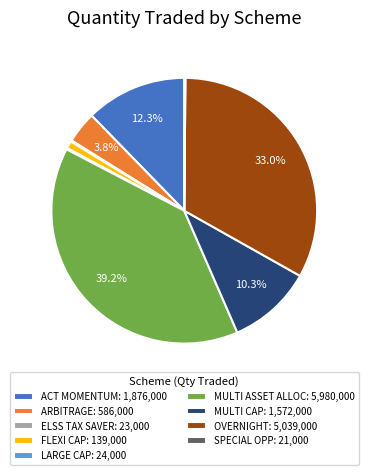

Is ACT MOMENTUM: 1,876,000 the majority of the pie?

No